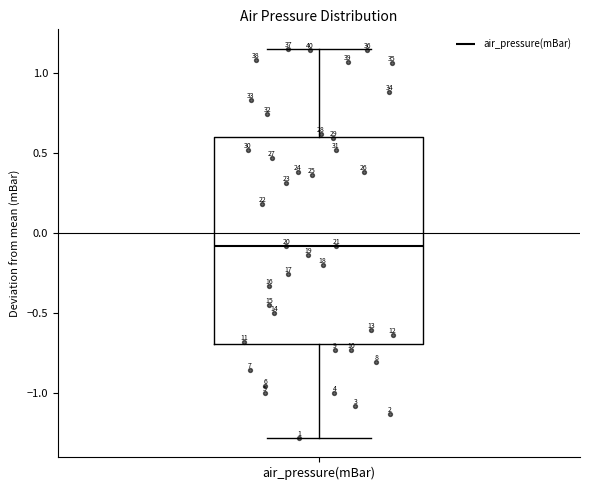

Read this box plot against the y-axis: the position of the median line, the range covered by the box, and the ends of both whiskers. The values are not printed on the chart, so give them approximately, as read against the axis.

median -0.10, box -0.70 to 0.60, whiskers -1.30 to 1.15